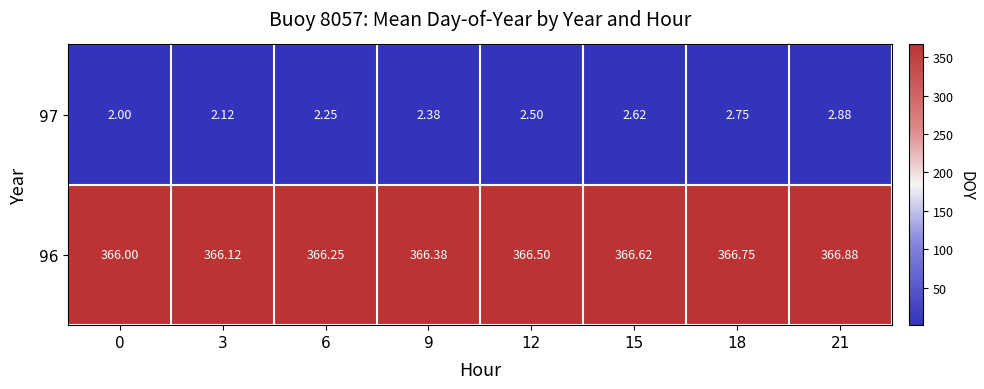

How many series are shown in this chart?

2